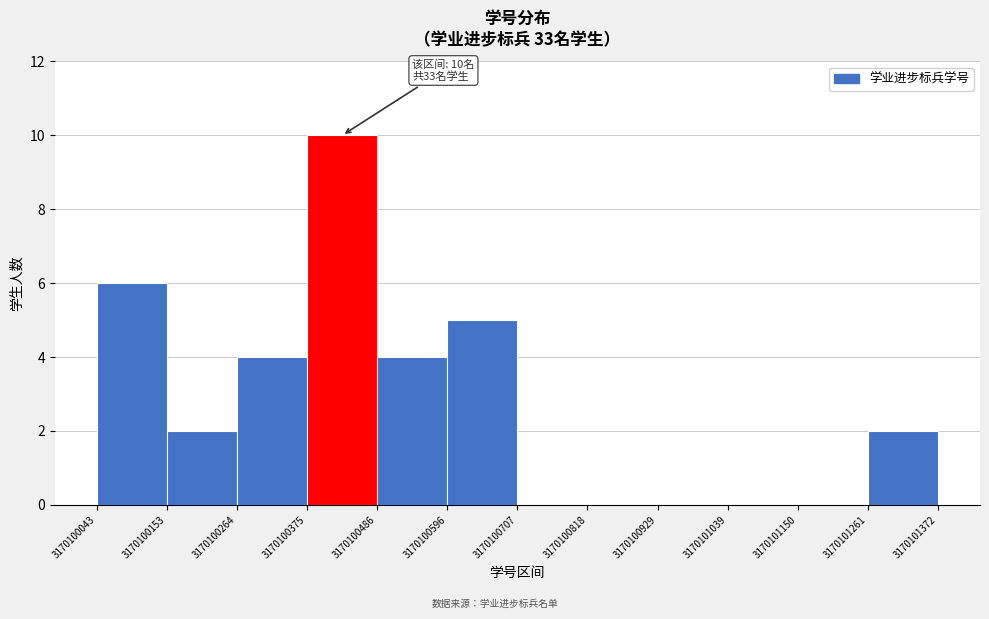

Over which range of the x-axis is the bar tallest?

3170100375 to 3170100486